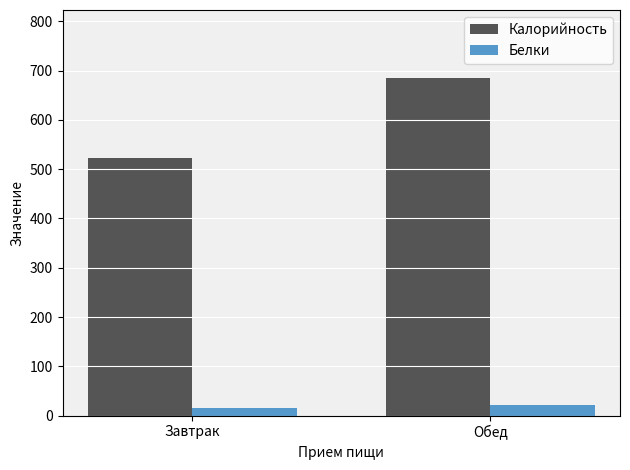

What position from the right is Завтрак?

2